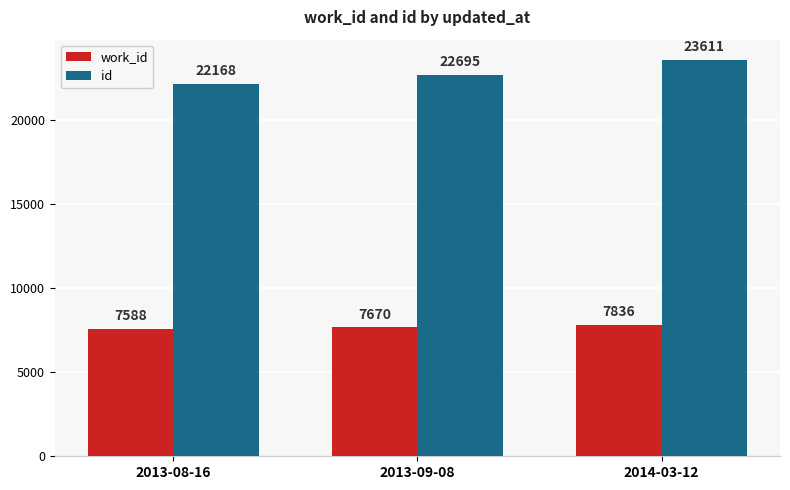

Is it true that id equals 39799 at 2013-09-08?

False